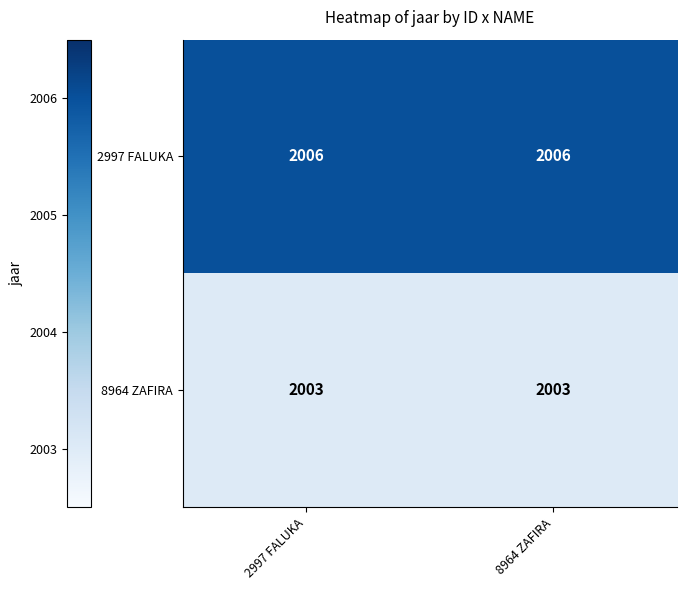

Is it true that 8964 ZAFIRA equals 2003 at 8964 ZAFIRA?

True